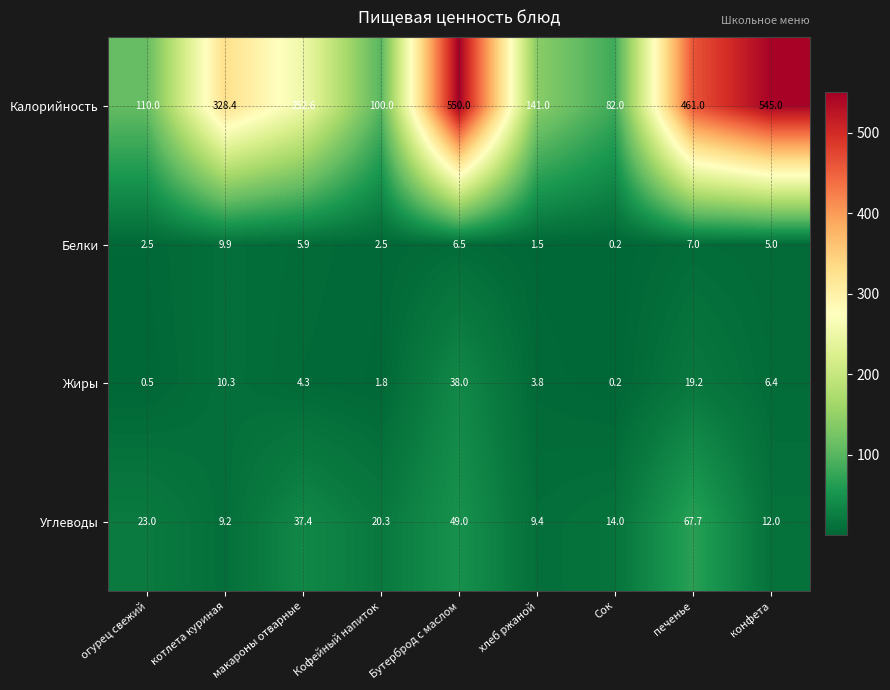

Where does the Жиры series first go above 4?

котлета куриная